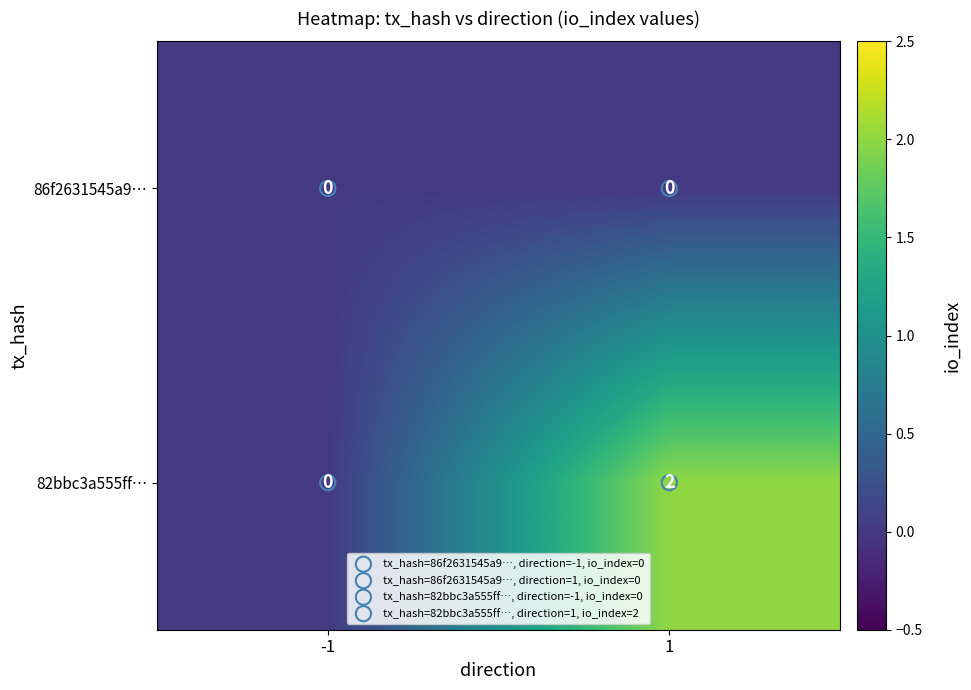

At how many categories does at least one series exceed 1?

1